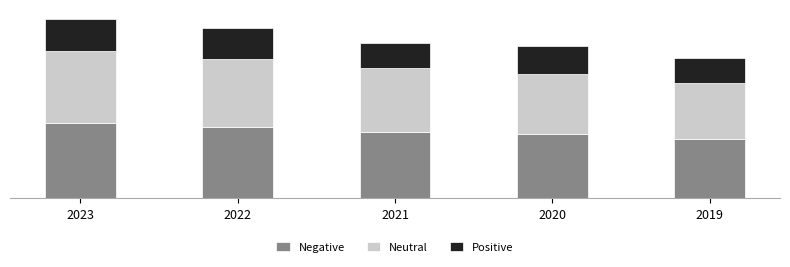

Does the chart contain stacked bars?

Yes